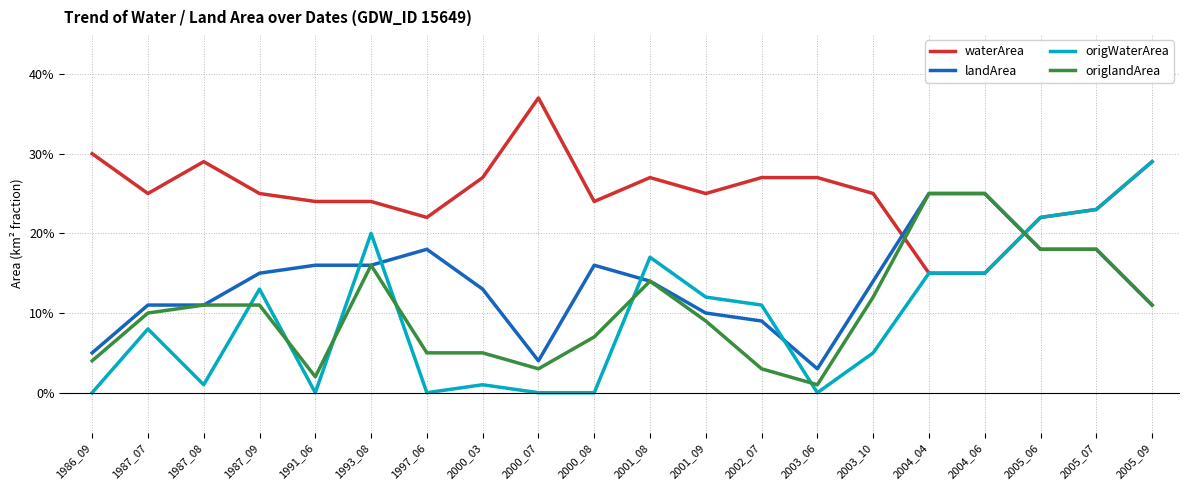

What is the value of the landArea point at the 7th from the left?

0.2